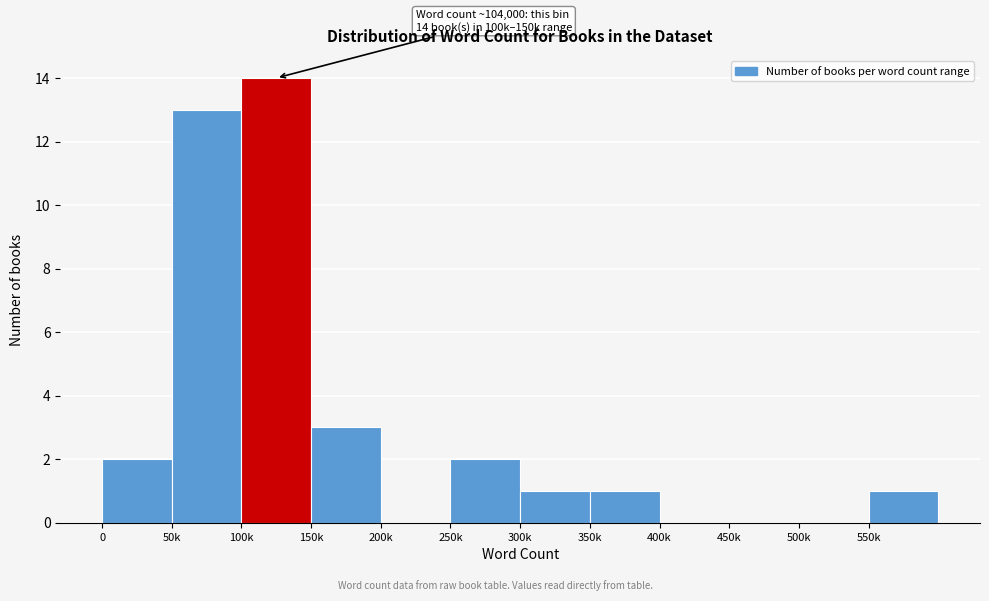

Reading left to right, extract all data points from this chart.

0=2	50k=13	100k=14	150k=3	200k=0	250k=2	300k=1	350k=1	400k=0	450k=0	500k=0	550k=1